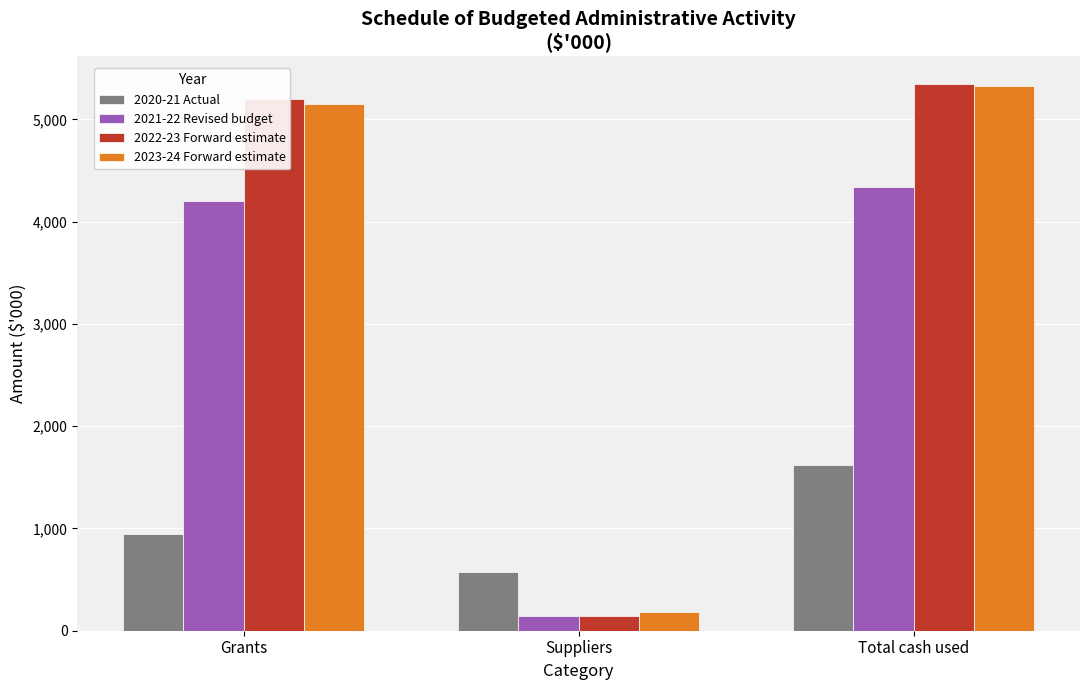

Is it true that 2021-22 Revised budget equals 1064 at Grants?

False